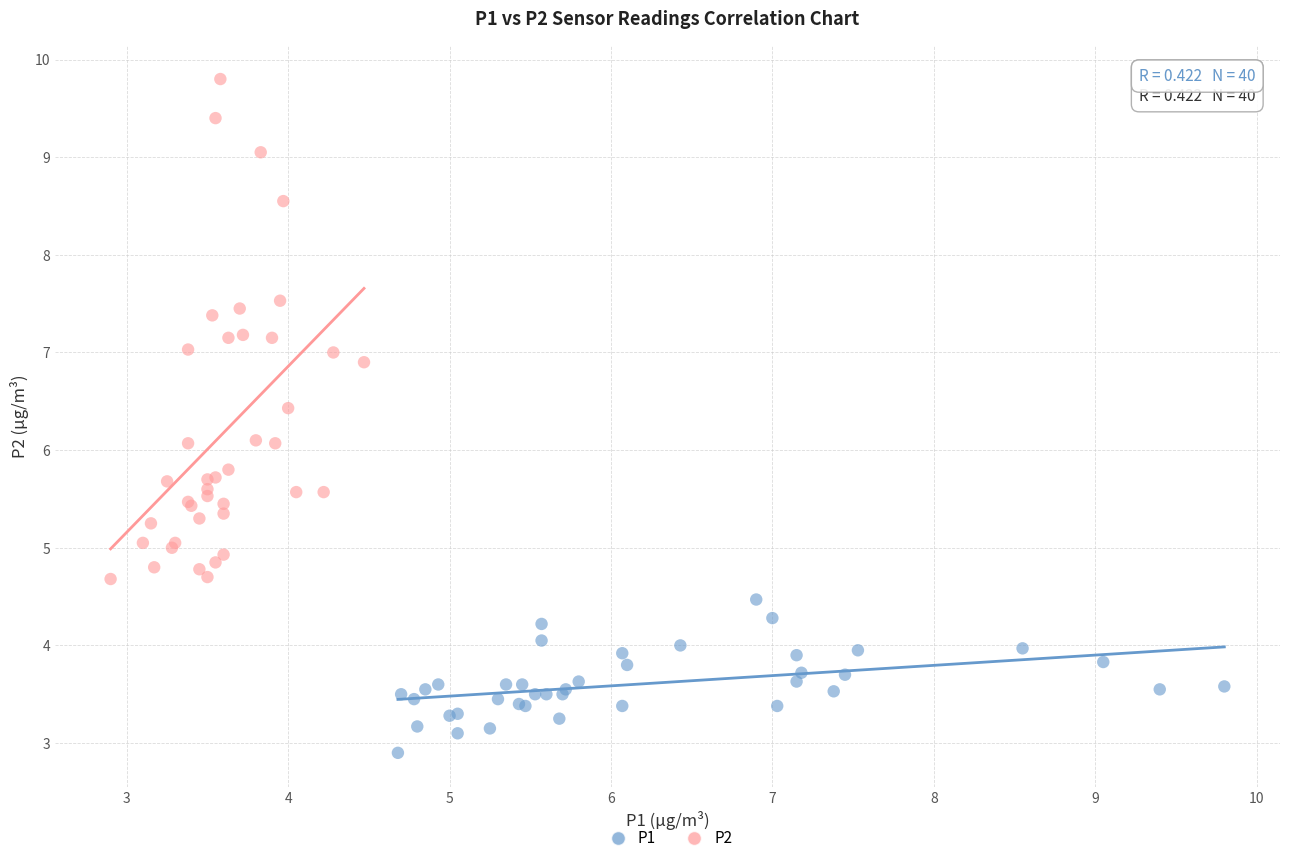

Which series reaches the maximum Y coordinate?

P2